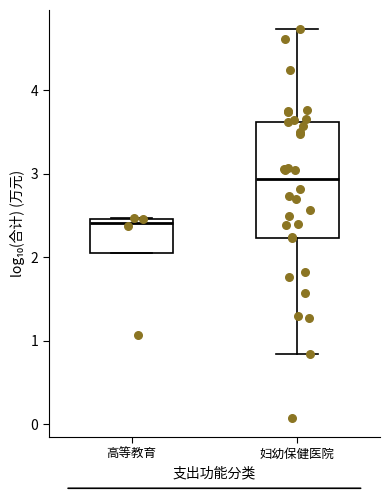

Where is the lower edge of the box for 高等教育 on the y-axis? The values are not printed on the chart, so give them approximately, as read against the axis.

2.0